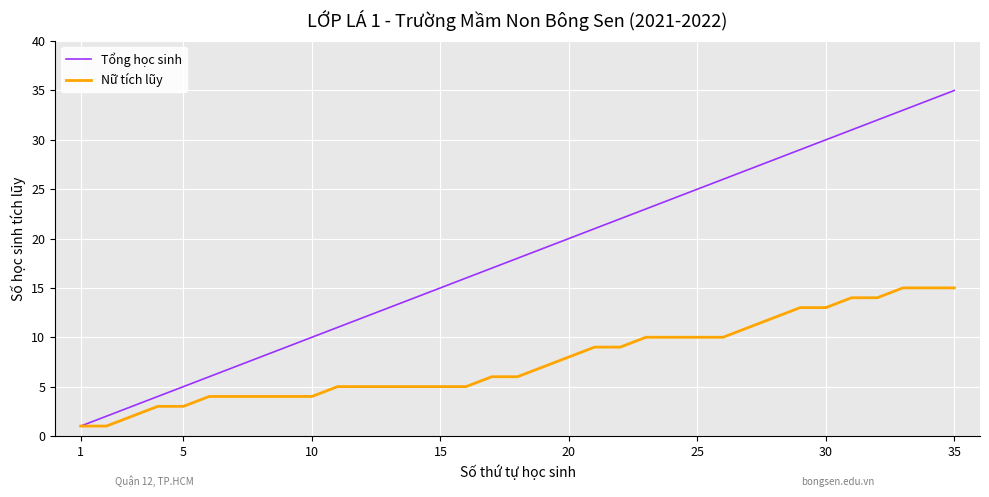

What is the highest value of the Tổng học sinh series?

35